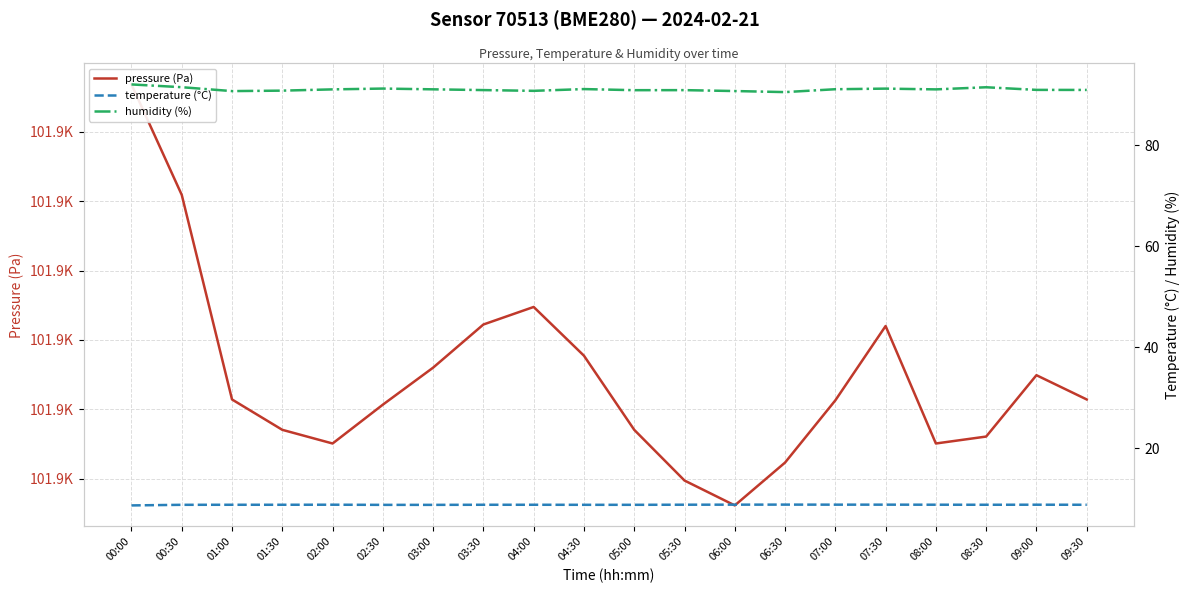

What is the sum of all temperature (°C) values?

175.5